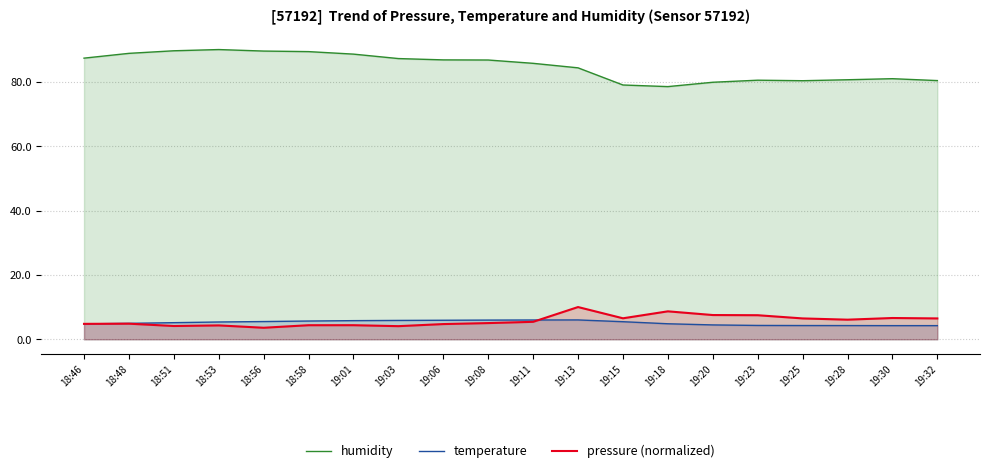

What is the label of the 19th point from the left?

19:30